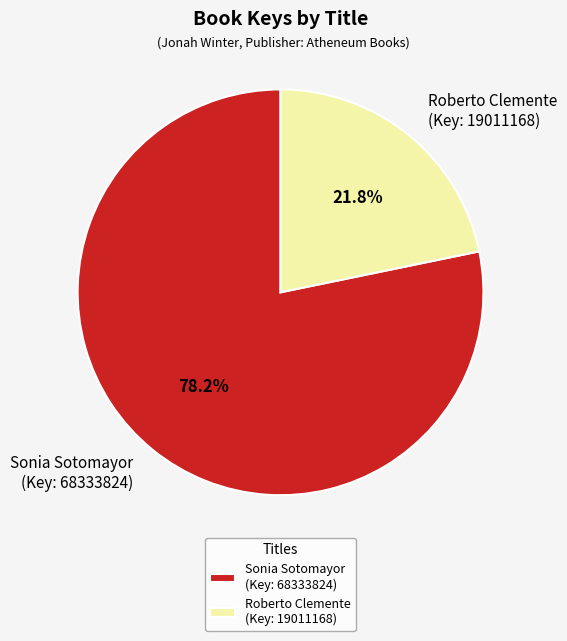

Which has a higher value, Roberto Clemente (Key: 19011168) or Sonia Sotomayor (Key: 68333824)?

Sonia Sotomayor (Key: 68333824)